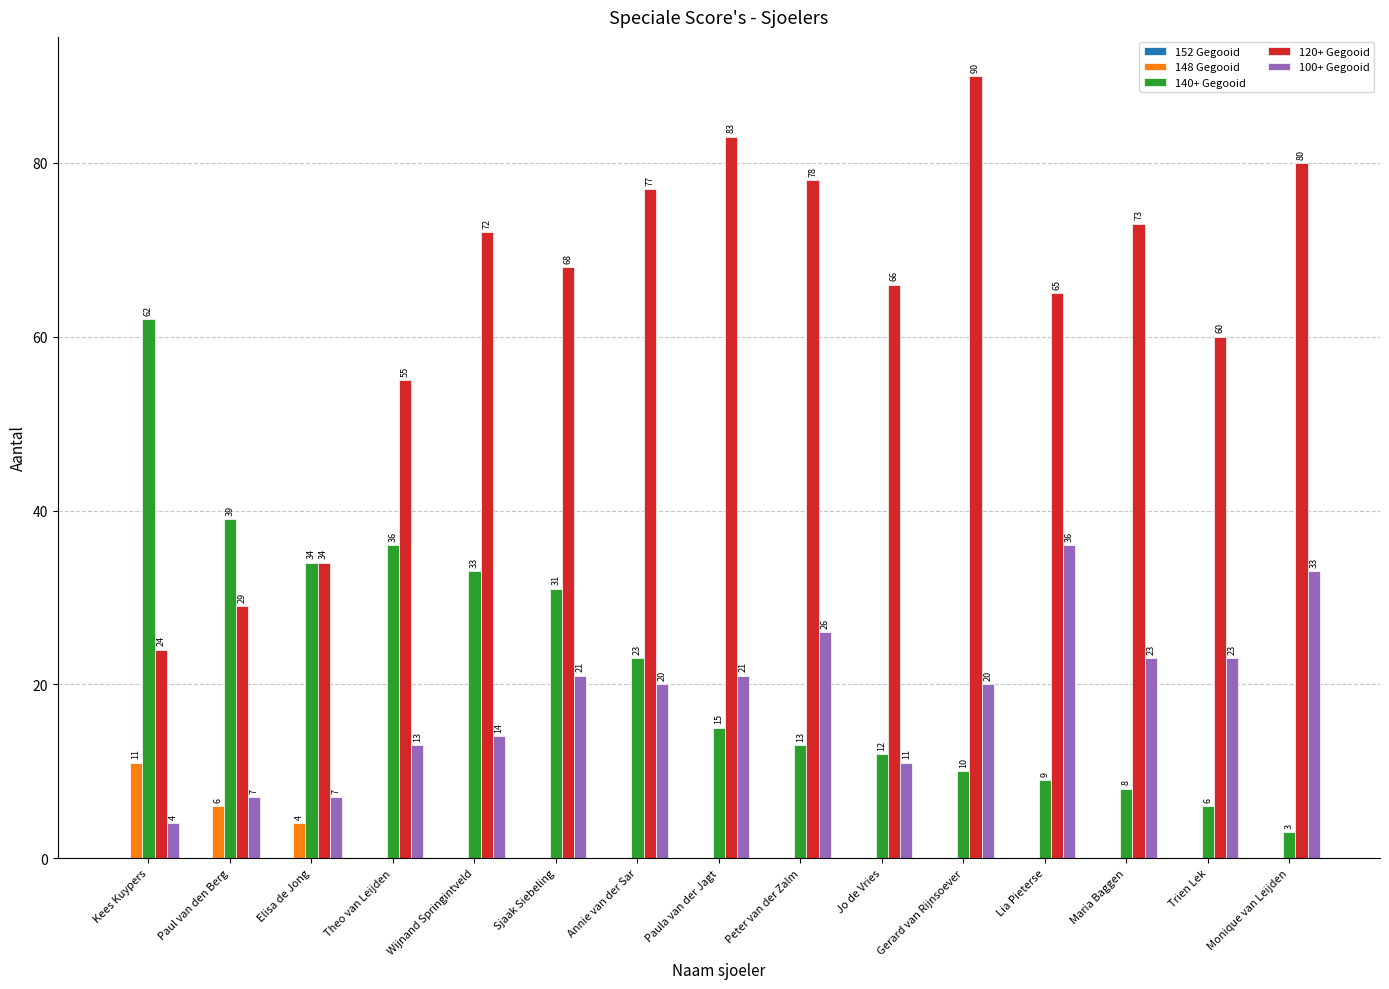

Between Kees Kuypers and Gerard van Rijnsoever, which series saw the biggest shift?

120+ Gegooid